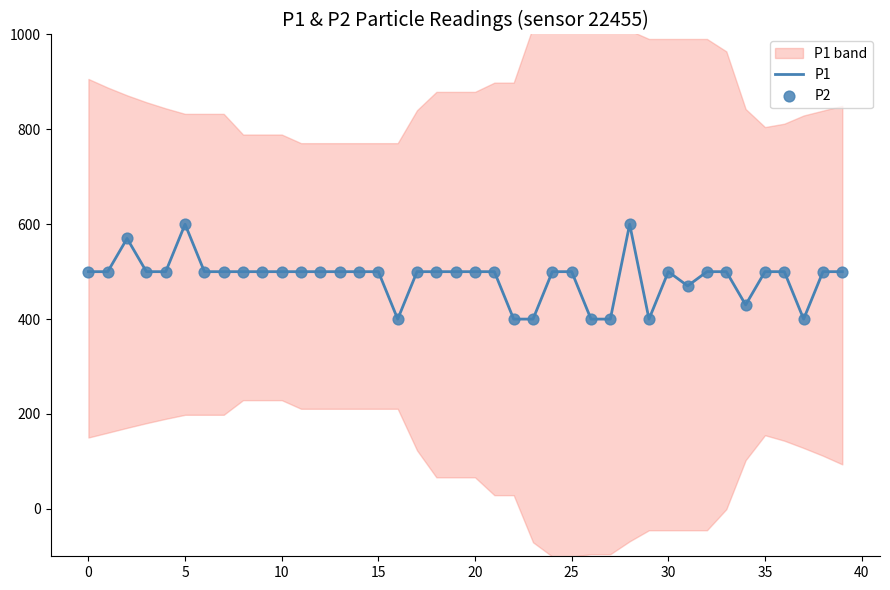

At how many categories does at least one series exceed 429?

33